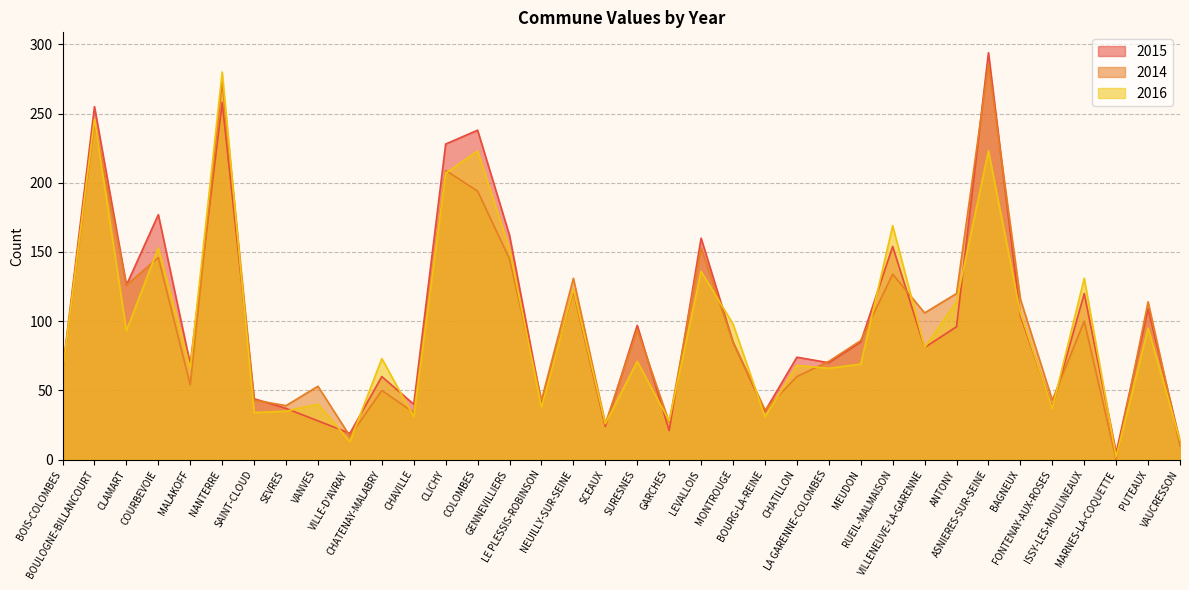

At which label does 2014 first exceed 86?

BOULOGNE-BILLANCOURT